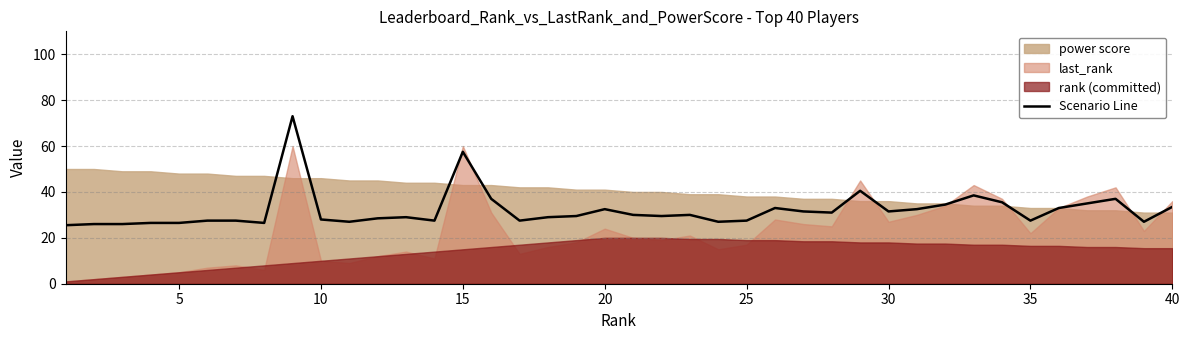

What is the maximum value for Scenario Line?

73.0